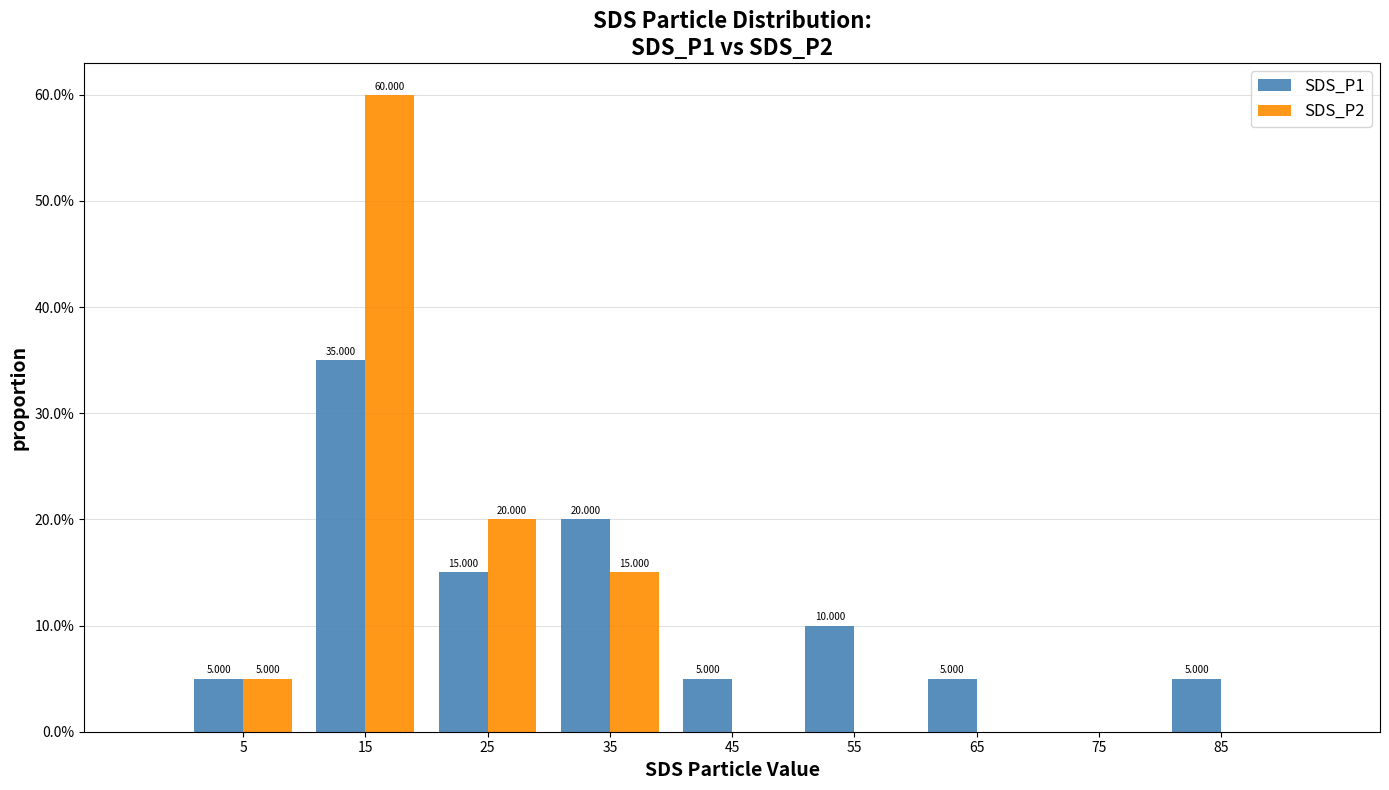

In the SDS_P2 series, which range on the x-axis has the tallest bar?

10 to 20